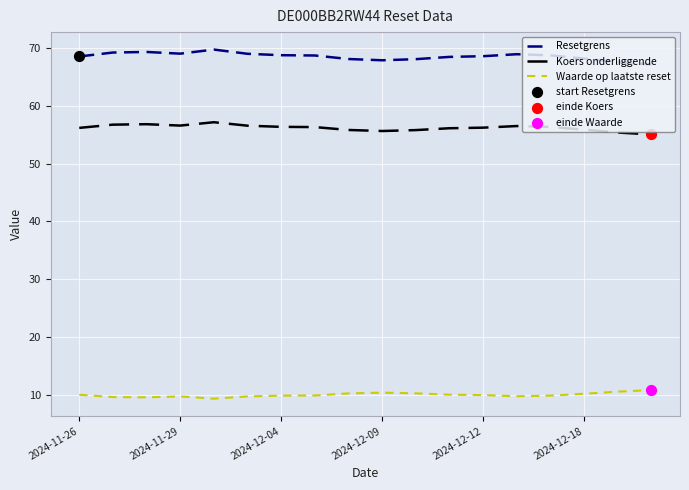

Which series has the largest total across all categories?

Resetgrens